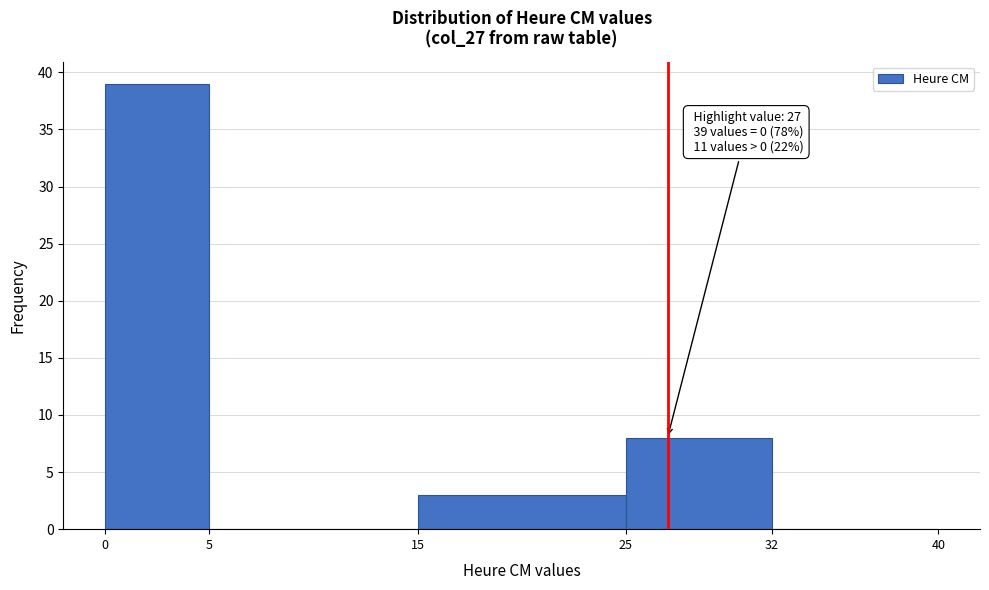

Which range on the x-axis has the tallest bar?

0 to 5